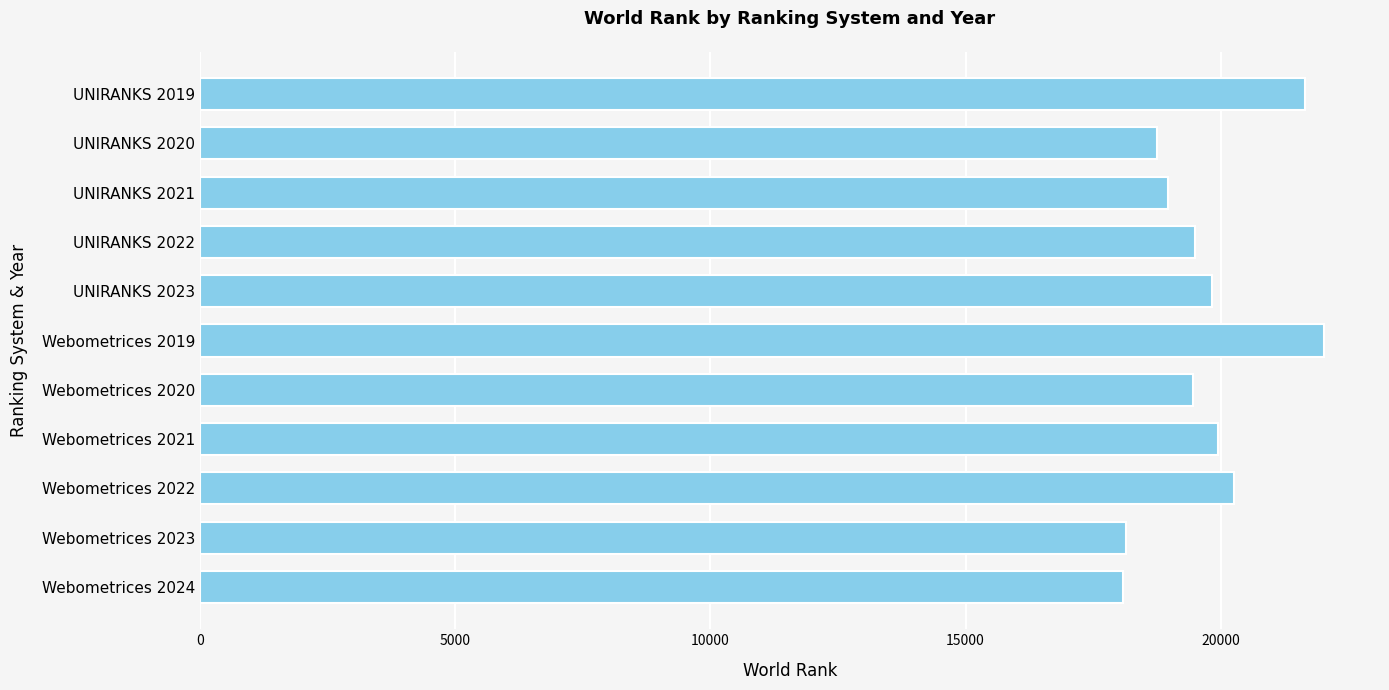

What is the label of the 3rd bar from the top?

UNIRANKS 2021